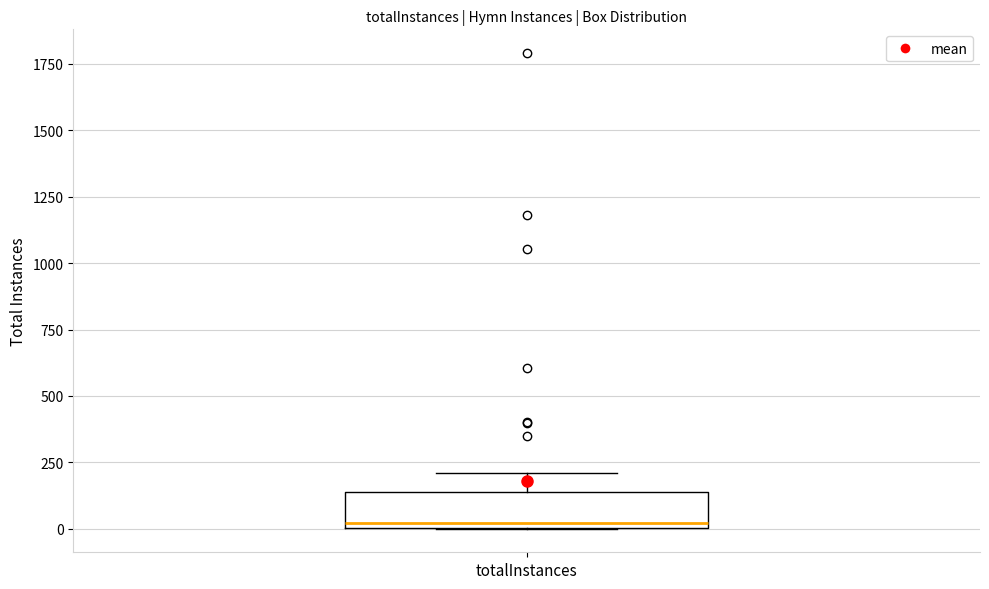

Read this box plot against the y-axis: the position of the median line, the range covered by the box, and the ends of both whiskers. The values are not printed on the chart, so give them approximately, as read against the axis.

median 0 (just above the box's lower edge), box 0 to 150, whiskers 0 to 200